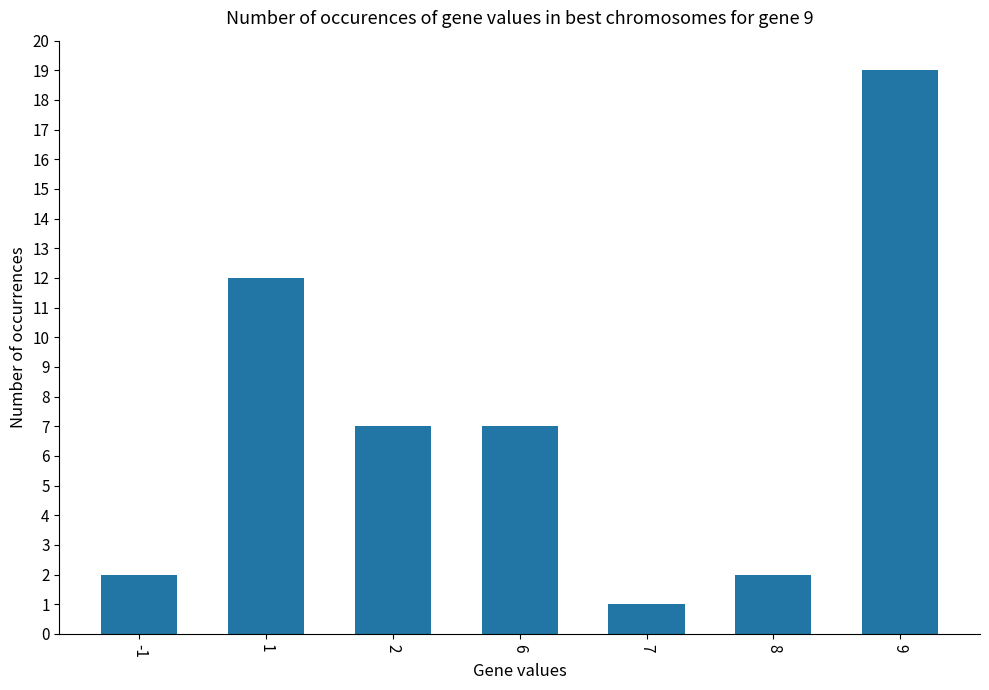

Which category has the highest value across all series?

9